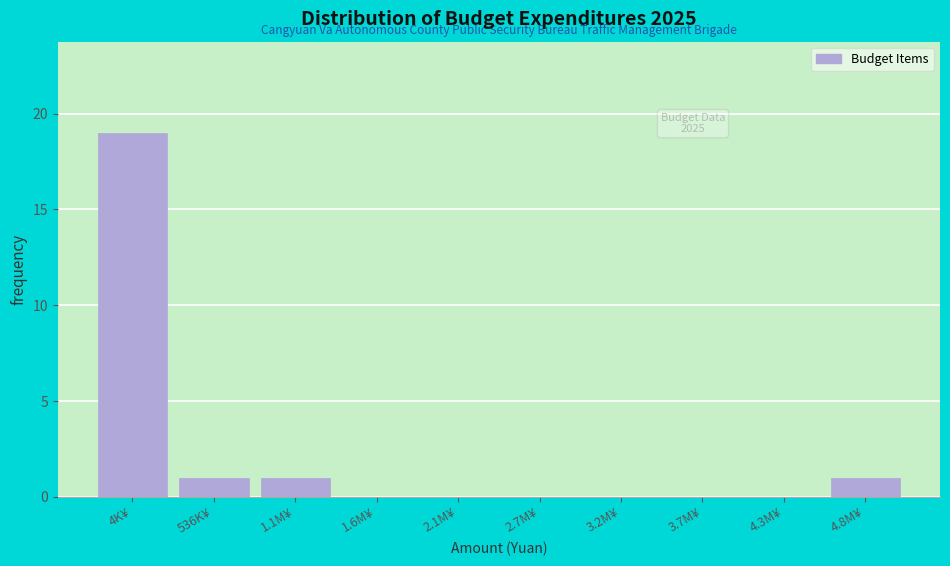

Reading left to right, list all the values displayed in this chart.

4K¥=19	536K¥=1	1.1M¥=1	1.6M¥=0	2.1M¥=0	2.7M¥=0	3.2M¥=0	3.7M¥=0	4.3M¥=0	4.8M¥=1